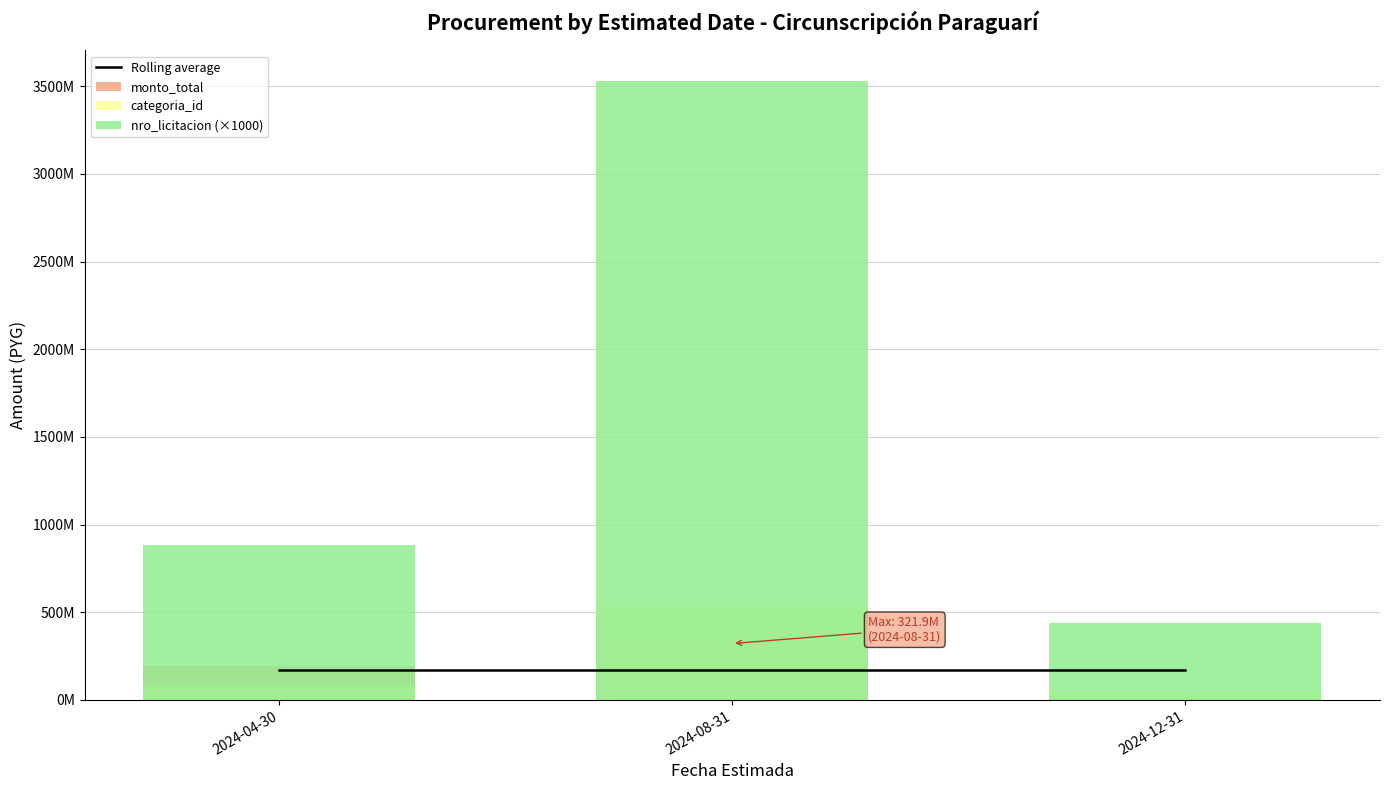

The monto_total series shows 307499306.1 at 2024-04-30. True or false?

False